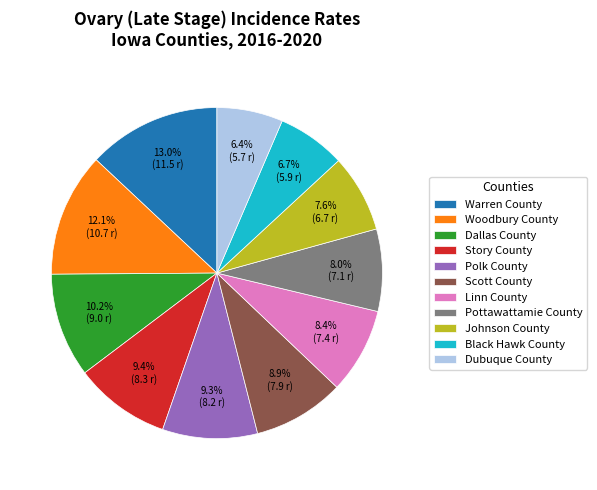

Count the number of slices in the pie.

11